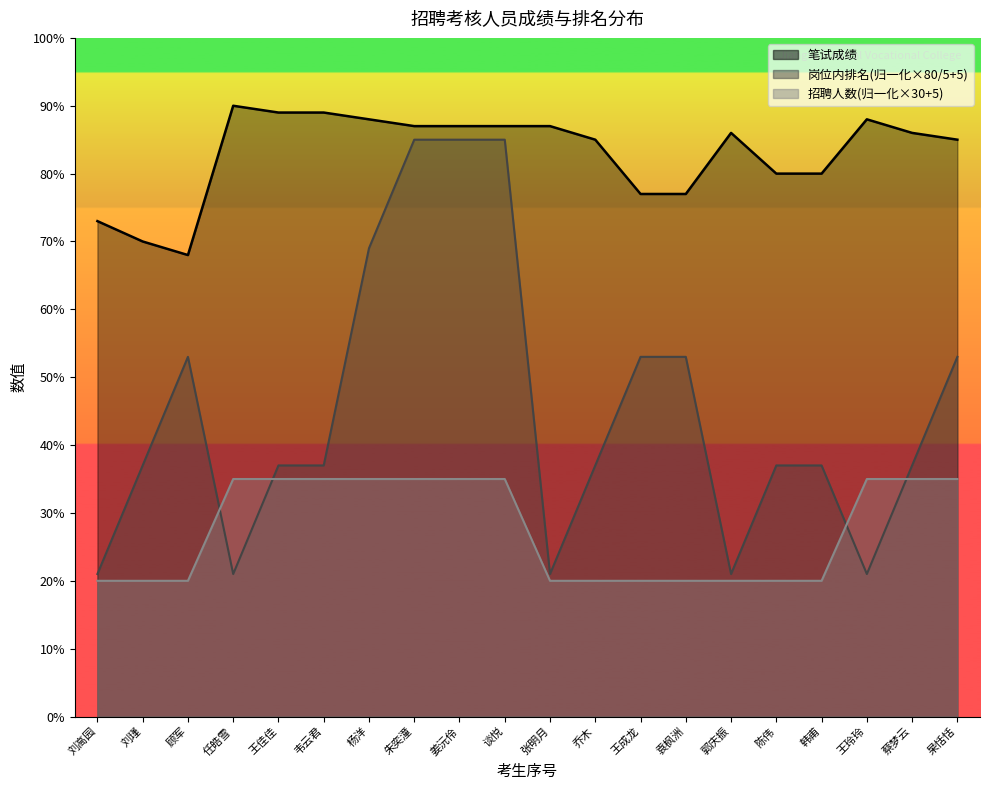

What is the value of the 岗位内排名 point at the 6th from the left?

37